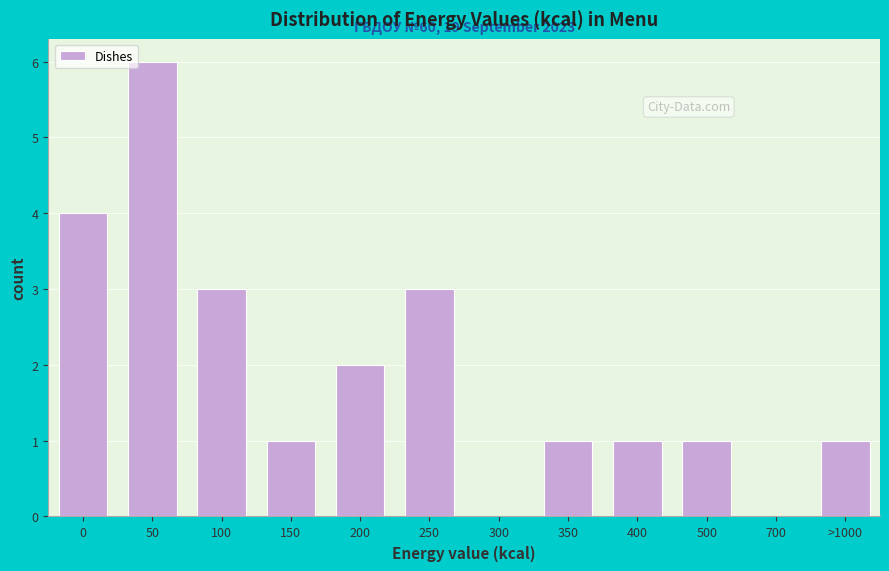

Reading left to right, list all the values displayed in this chart.

0=4	50=6	100=3	150=1	200=2	250=3	300=0	350=1	400=1	500=1	700=0	>1000=1